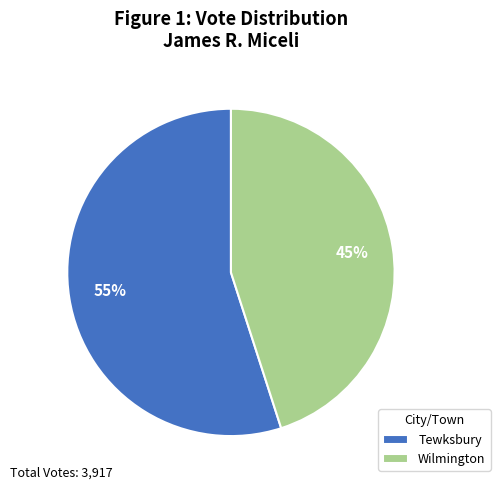

To the nearest percent, what is the difference between the Wilmington and Tewksbury slice percentages?

10%